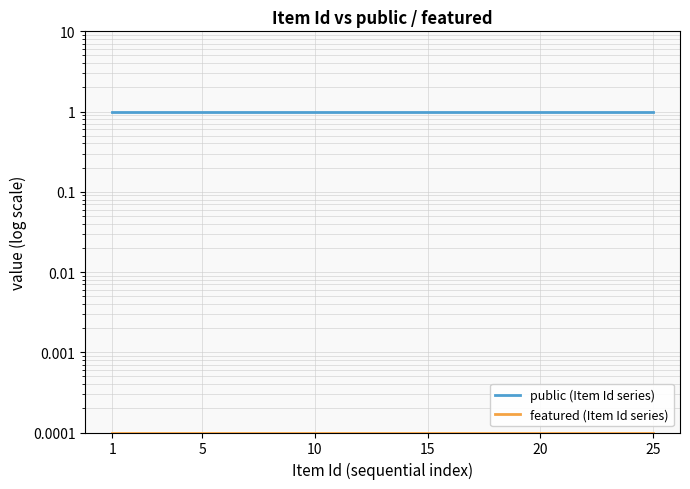

Which series has the widest spread of values?

public (Item Id series)